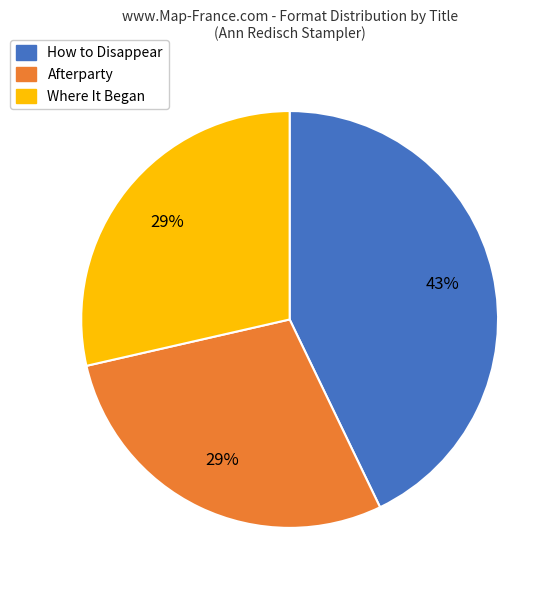

Which category has the biggest portion of the pie?

How to Disappear